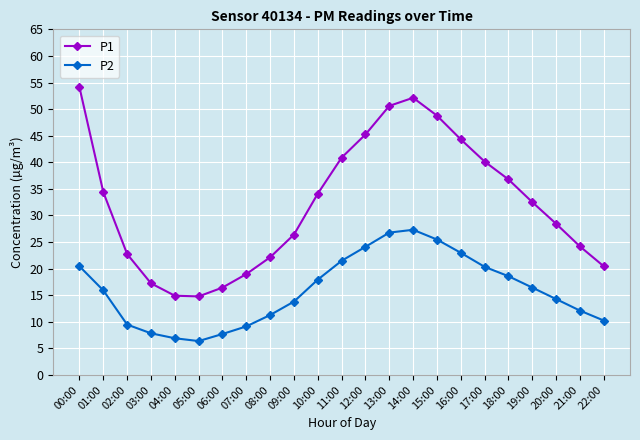

How many lines are shown in the chart?

2